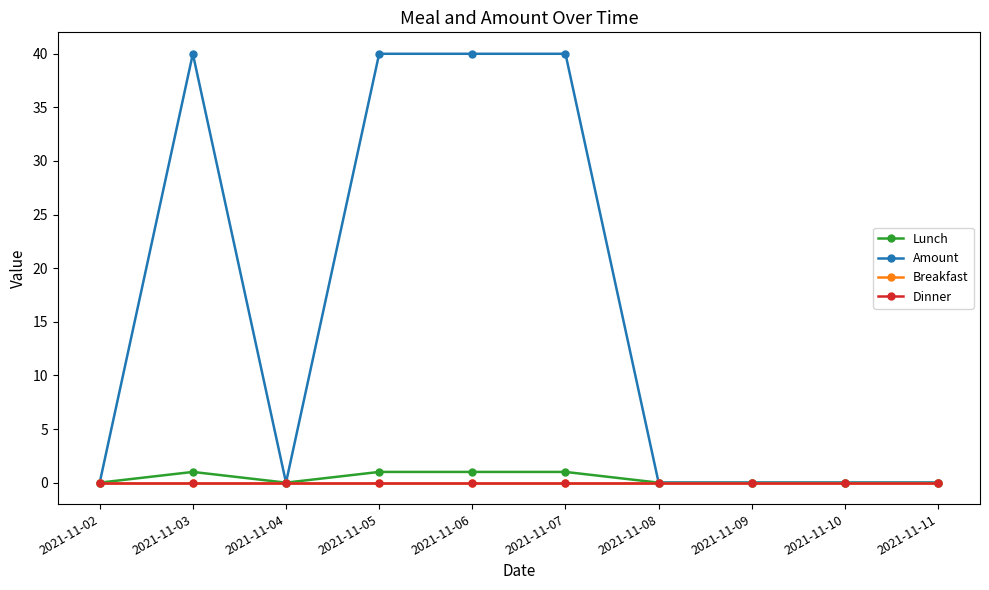

Does the chart have visible grid lines?

No